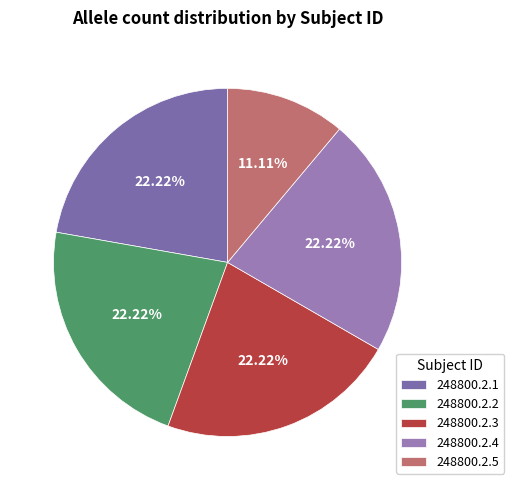

Count the number of slices in the pie.

5